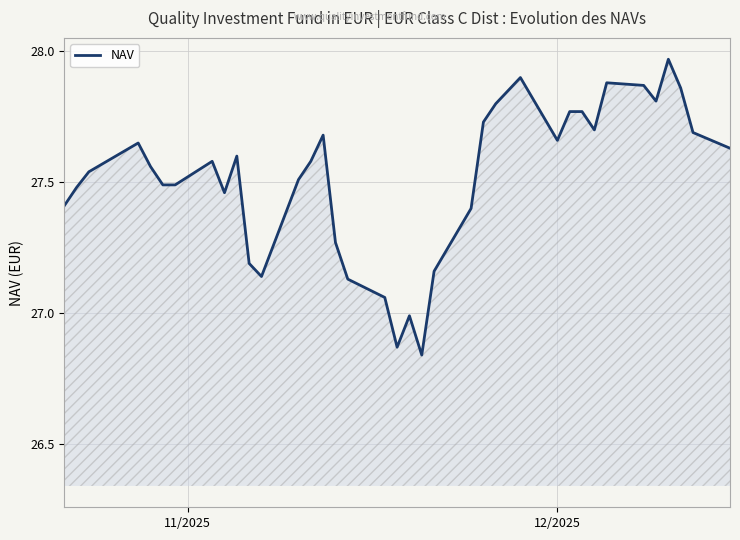

What is the difference between the maximum and minimum values?

1.1